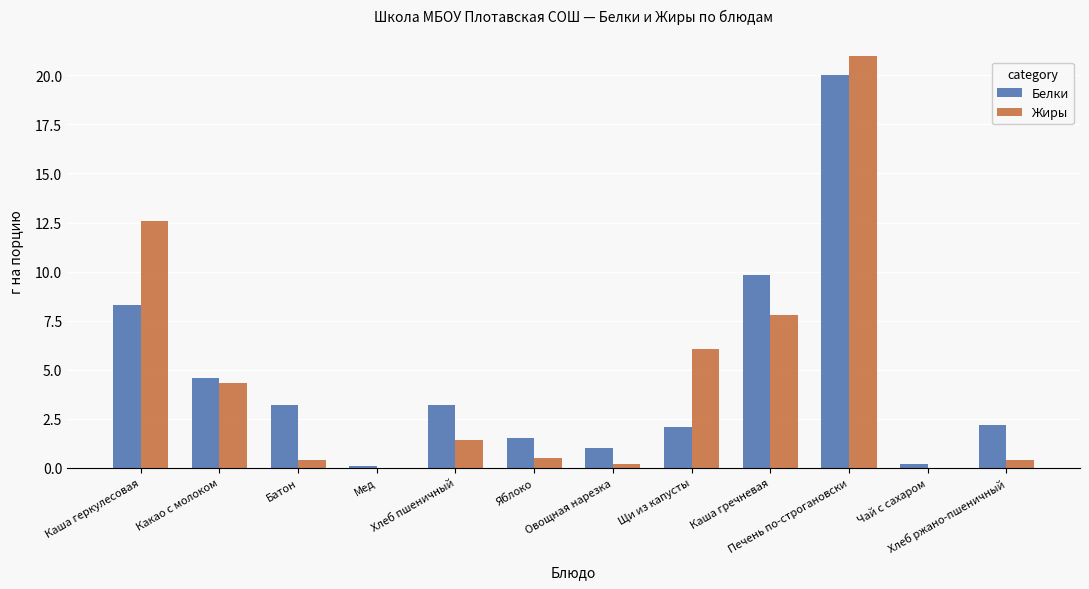

How many groups of bars are there?

12